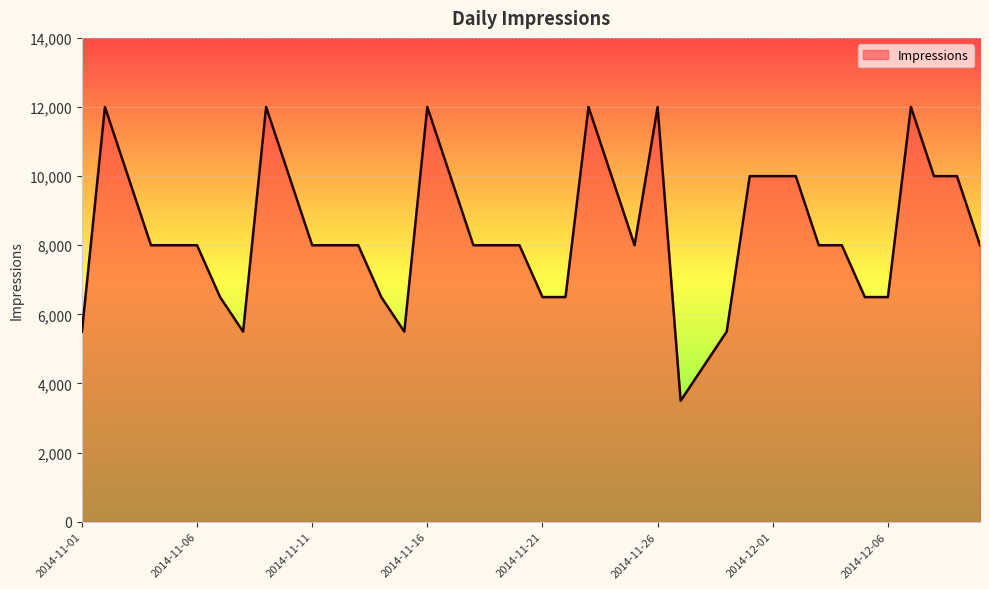

What is the difference between the maximum and minimum values?

8500